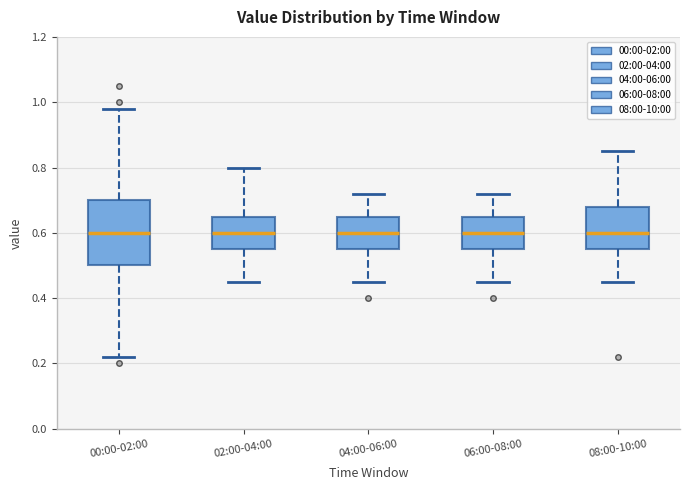

Reading left to right, read every box against the y-axis: the position of its median line, the range the box covers, and the ends of its whiskers. The values are not printed on the chart, so give them approximately, as read against the axis.

00:00-02:00: median 0.60, box 0.50 to 0.70, whiskers 0.22 to 0.98
02:00-04:00: median 0.60, box 0.56 to 0.66, whiskers 0.46 to 0.80
04:00-06:00: median 0.60, box 0.56 to 0.66, whiskers 0.46 to 0.72
06:00-08:00: median 0.60, box 0.56 to 0.66, whiskers 0.46 to 0.72
08:00-10:00: median 0.60, box 0.56 to 0.68, whiskers 0.46 to 0.86